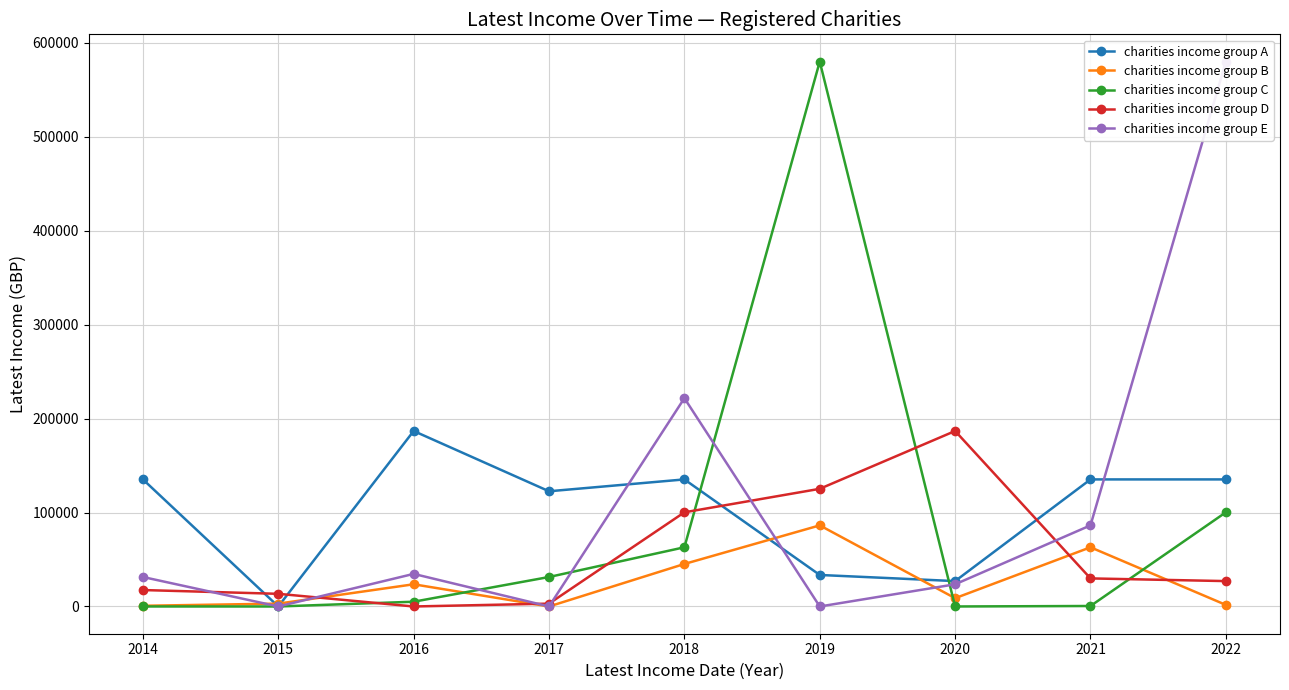

Where does the charities income group A series first go above 135272?

2016